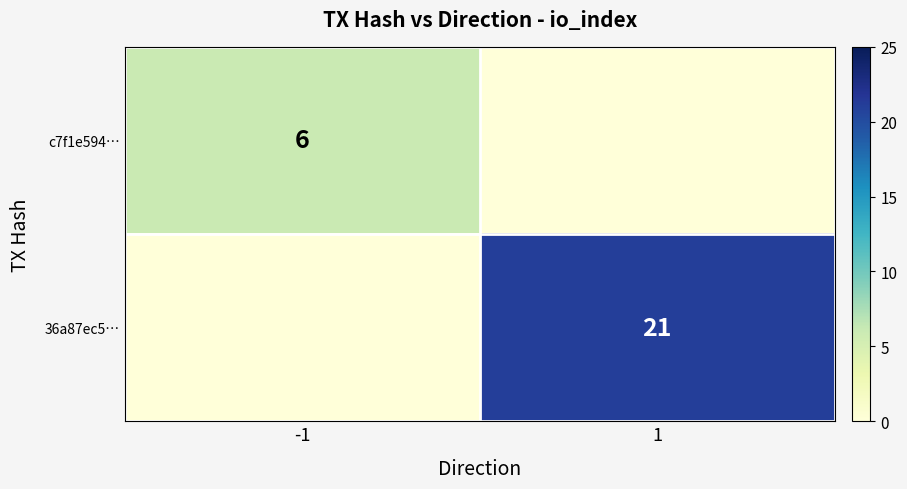

How many categories are shown in the chart?

2